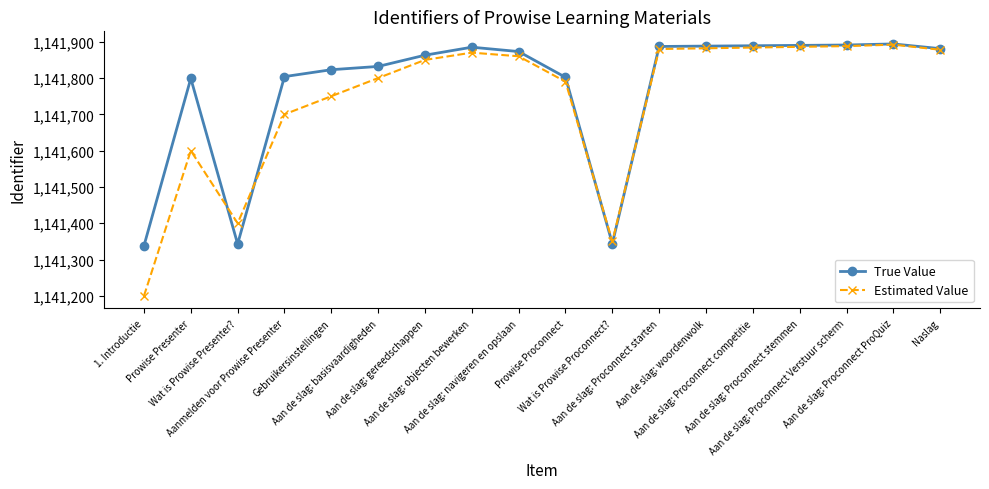

Is the value of Estimated Value at Aanmelden voor Prowise Presenter greater than the value of True Value at Prowise Proconnect?

No